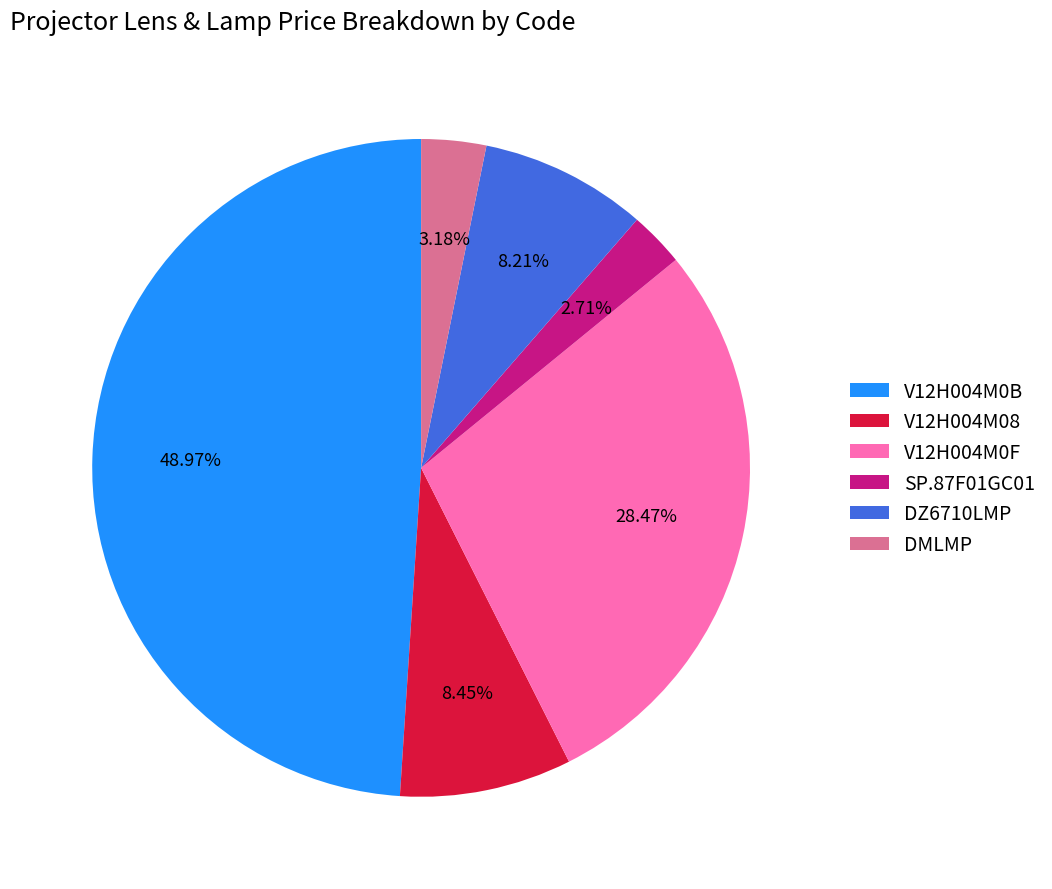

Is there a majority slice in this chart?

No